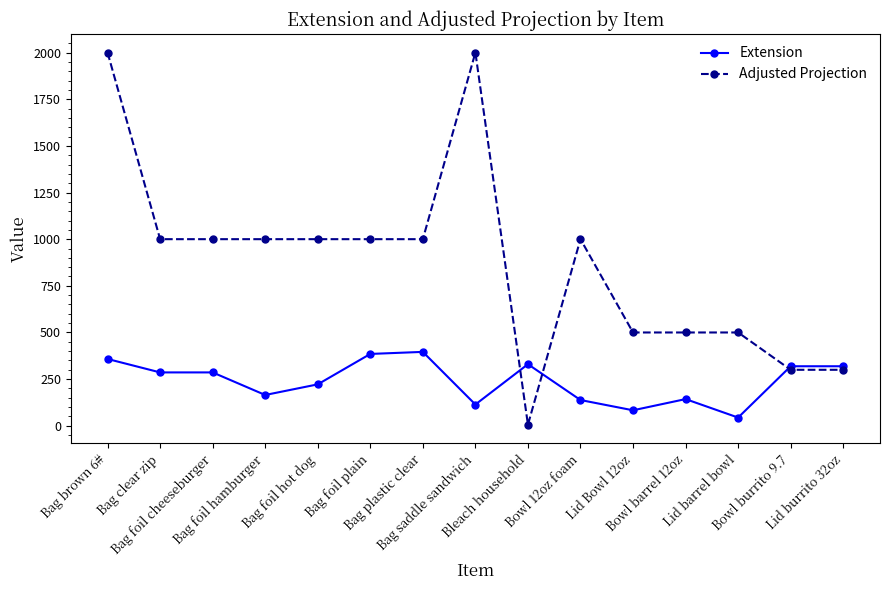

What is the minimum value for Extension?

44